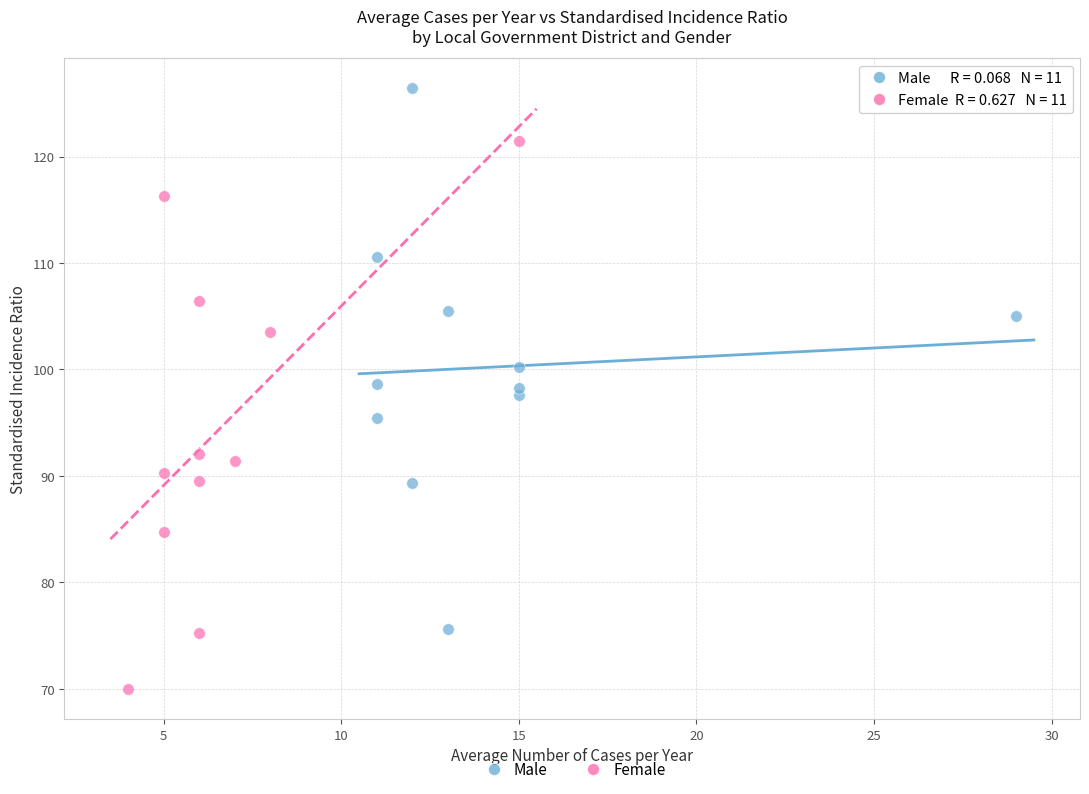

Which series contains the highest Y value?

Male